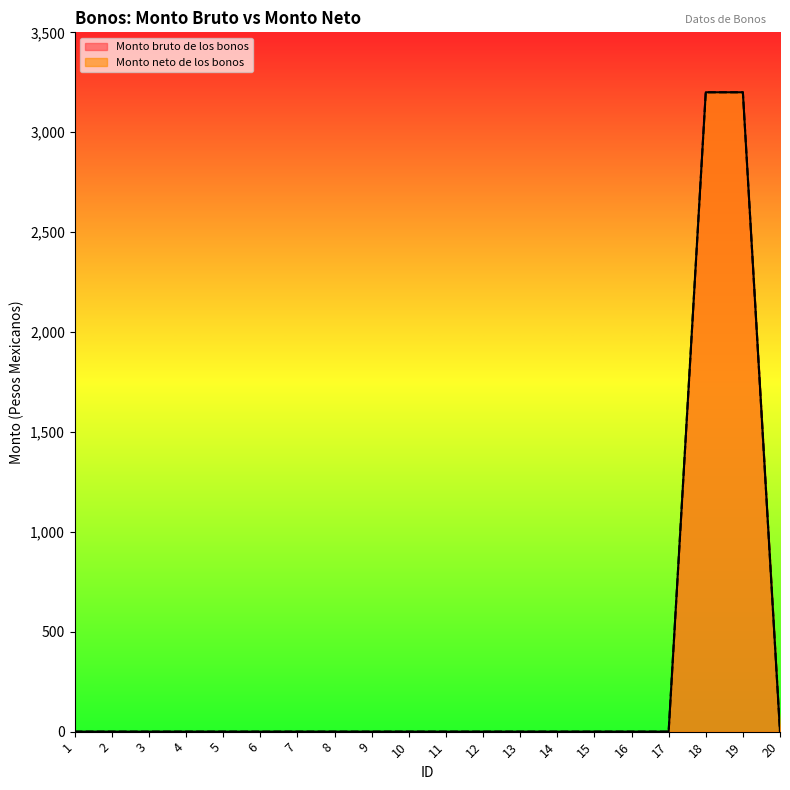

At 4, list the series in order from largest to smallest.

Monto bruto de los bonos, Monto neto de los bonos